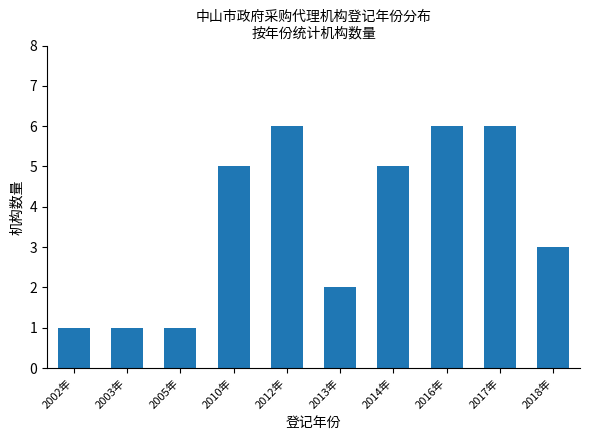

What is the ratio of the value at 2010年 to the value at 2018年?

1.7